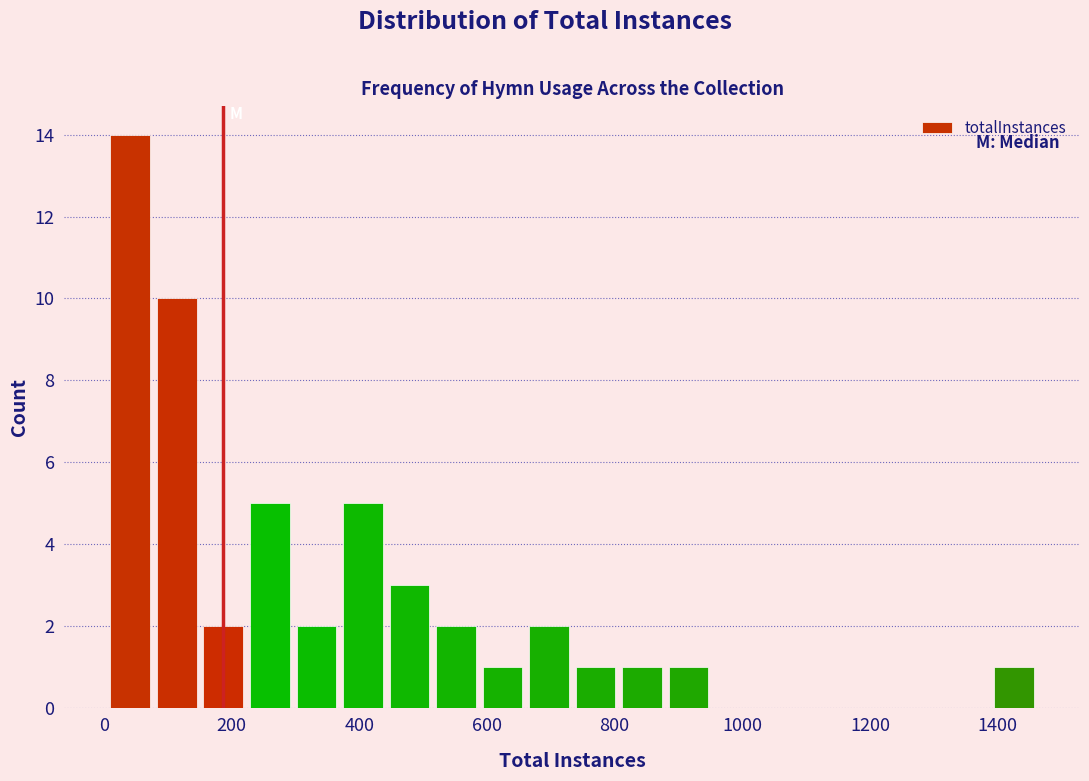

Read against the x-axis, roughly where is the centre of the tallest bar?

40